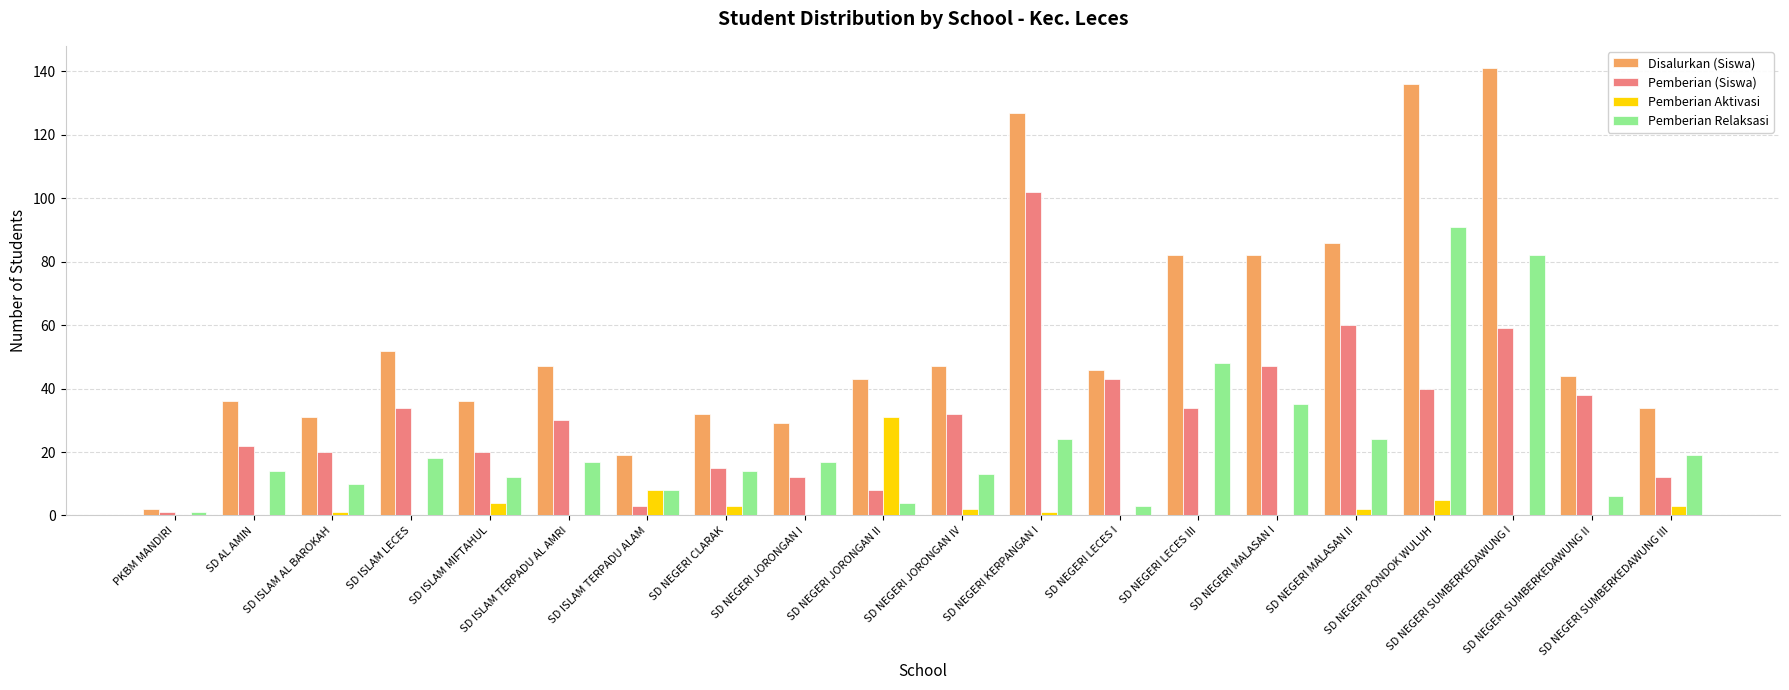

What is the sum of all Pemberian Aktivasi values?

60